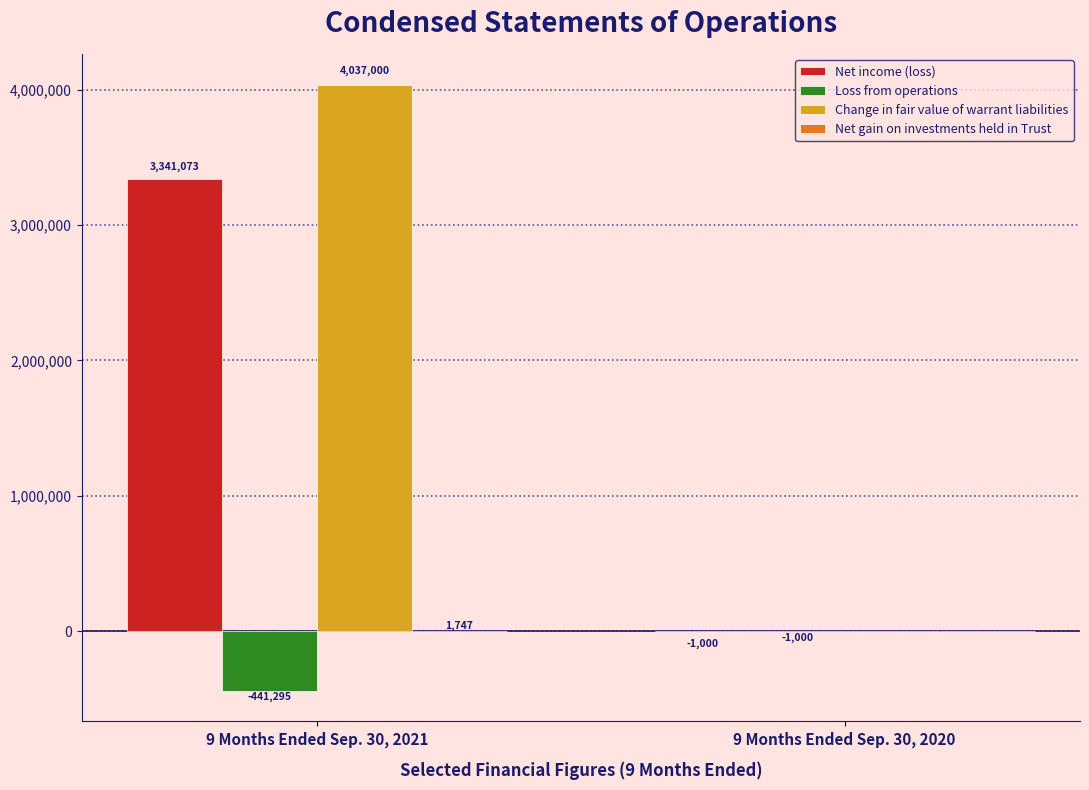

Which series has the largest total across all categories?

Change in fair value of warrant liabilities